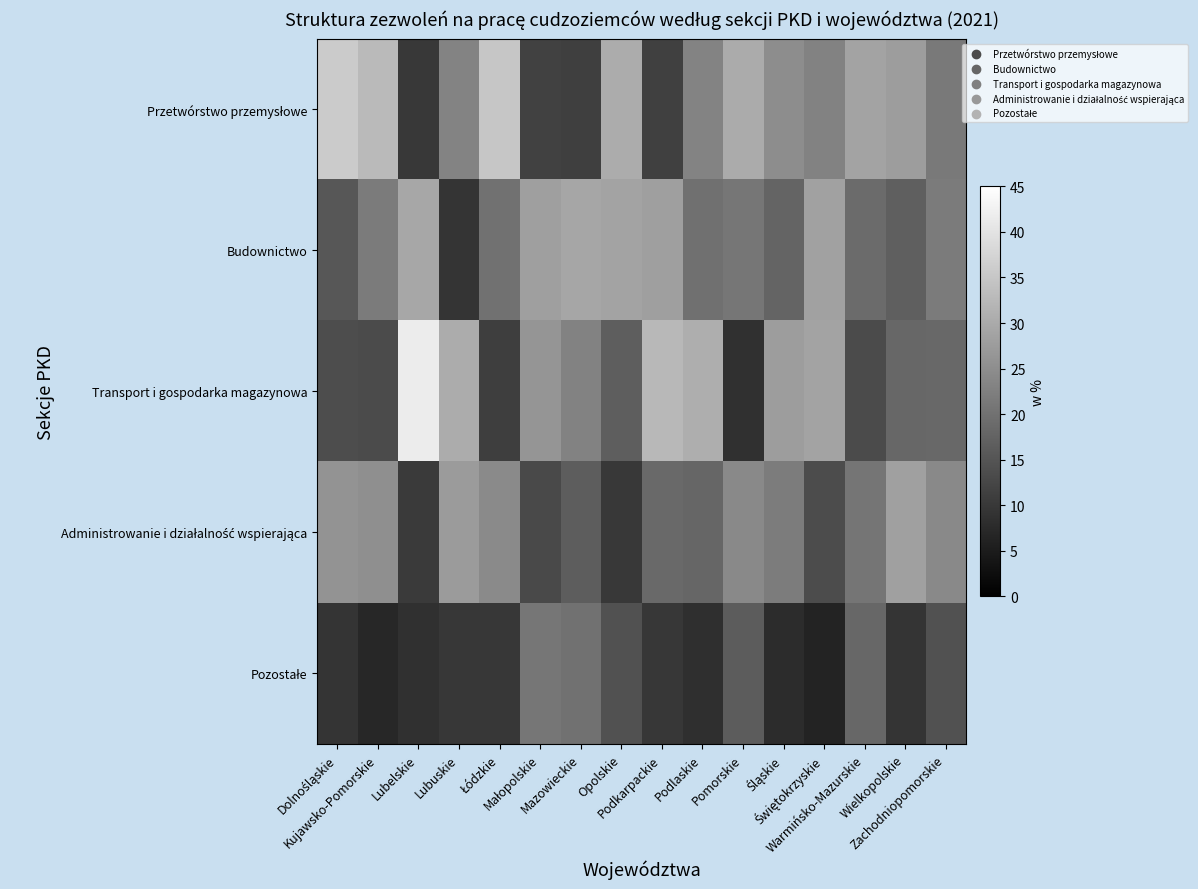

What is the difference between the highest and lowest values at Mazowieckie?

18.0